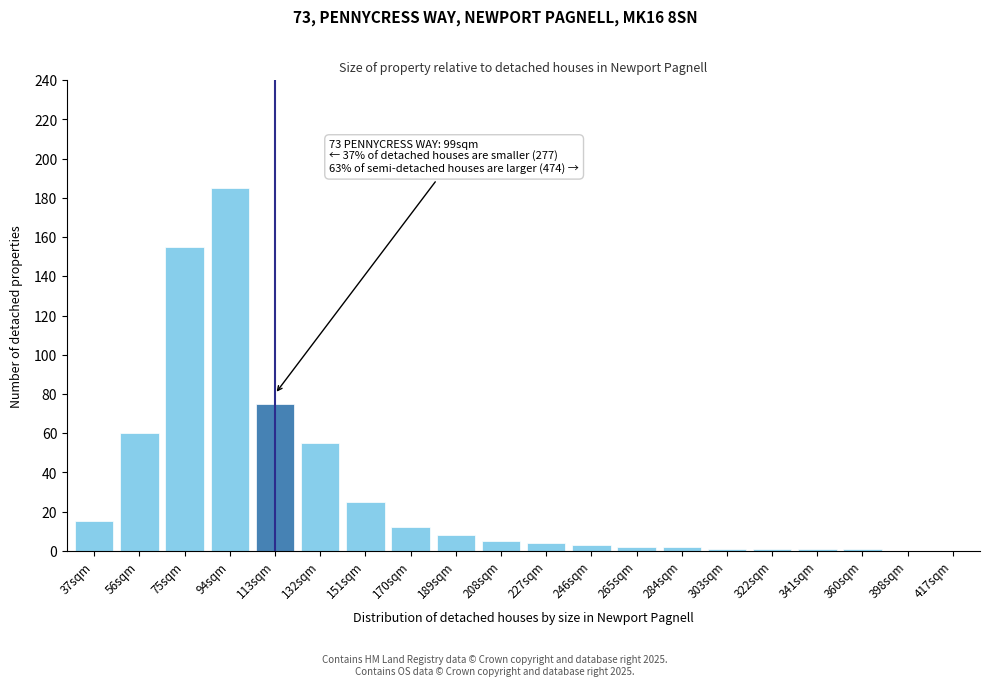

Reading left to right, extract all data points from this chart.

37sqm=15	56sqm=60	75sqm=155	94sqm=185	113sqm=75	132sqm=55	151sqm=25	170sqm=12	189sqm=8	208sqm=5	227sqm=4	246sqm=3	265sqm=2	284sqm=2	303sqm=1	322sqm=1	341sqm=1	360sqm=1	398sqm=0	417sqm=0